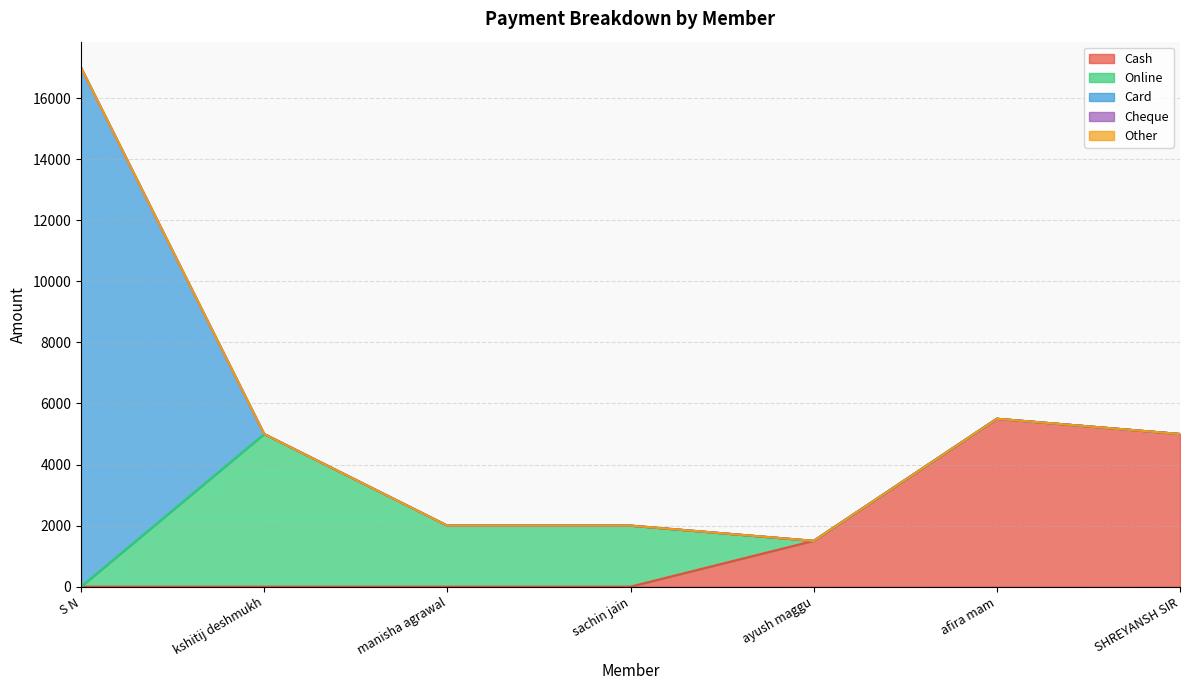

At which label does Cash reach its peak?

afira mam